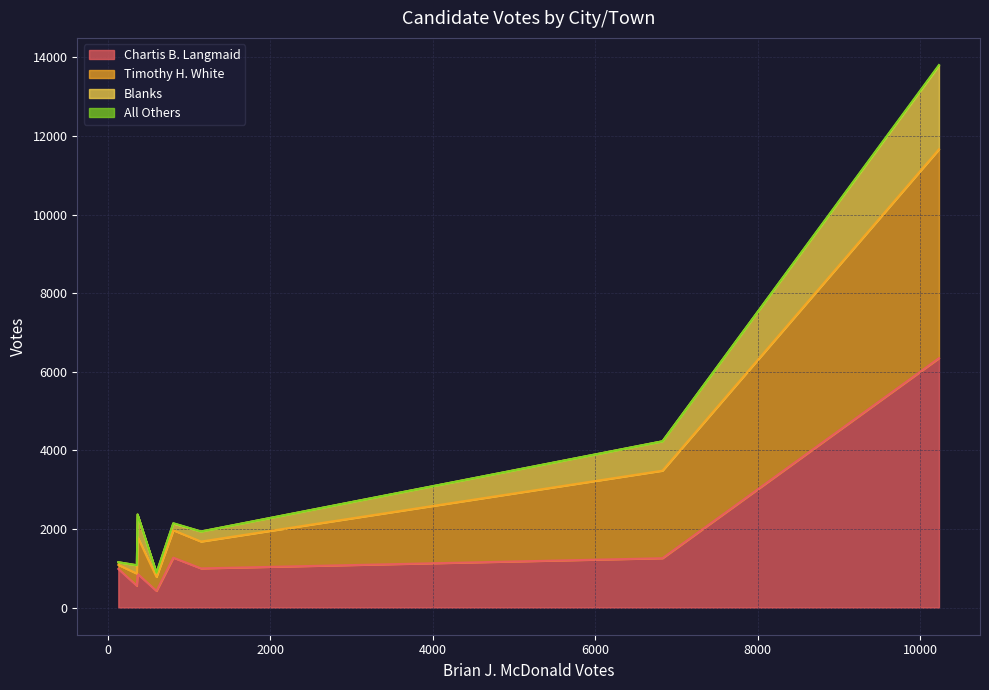

True or false: Chartis B. Langmaid has a value of 984 at Cohasset.

True